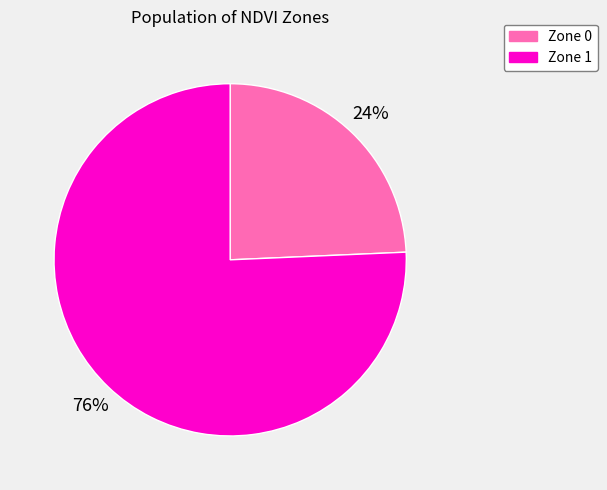

How many slices are in this pie chart?

2